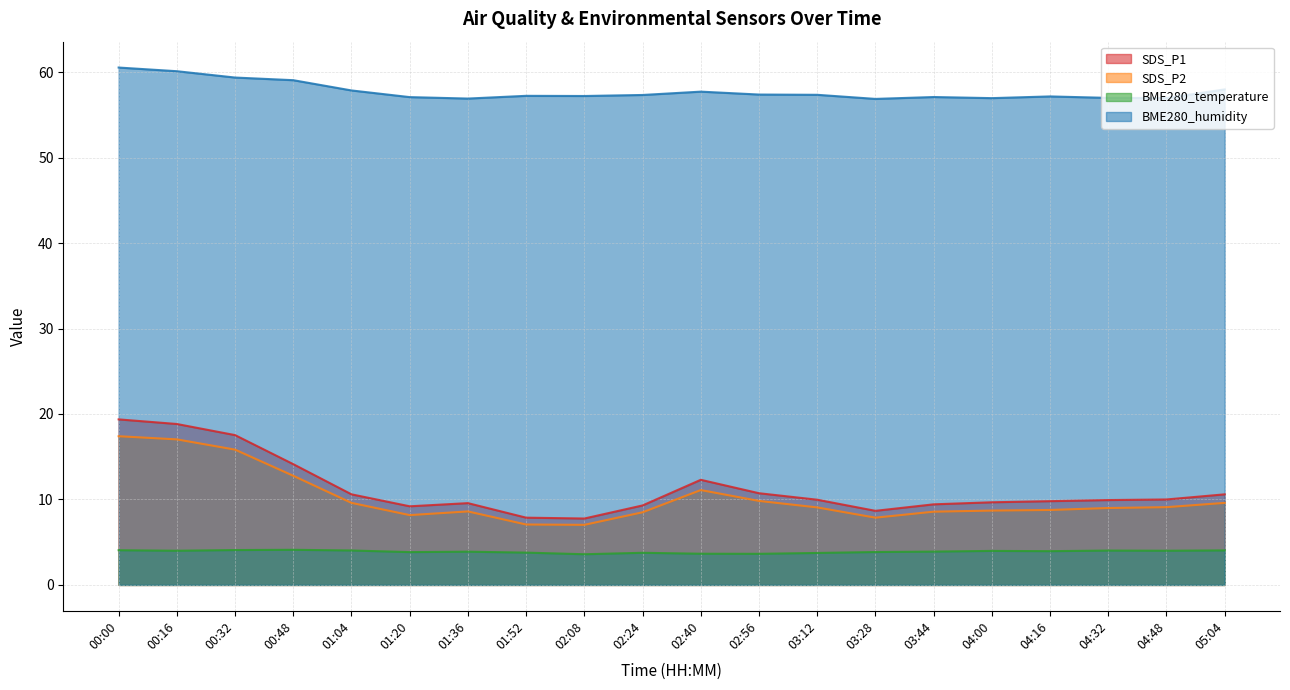

What is the label of the 15th point from the right?

01:20